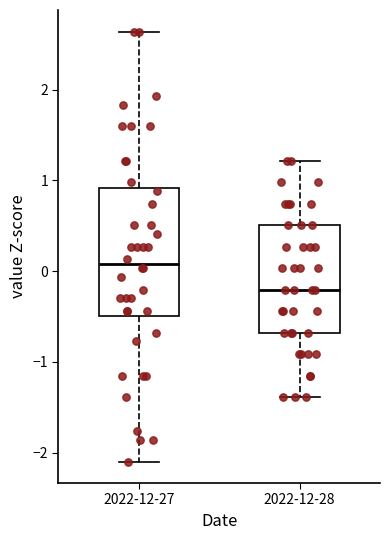

Where does the upper whisker of the box for 2022-12-27 end on the y-axis? The values are not printed on the chart, so give them approximately, as read against the axis.

2.6